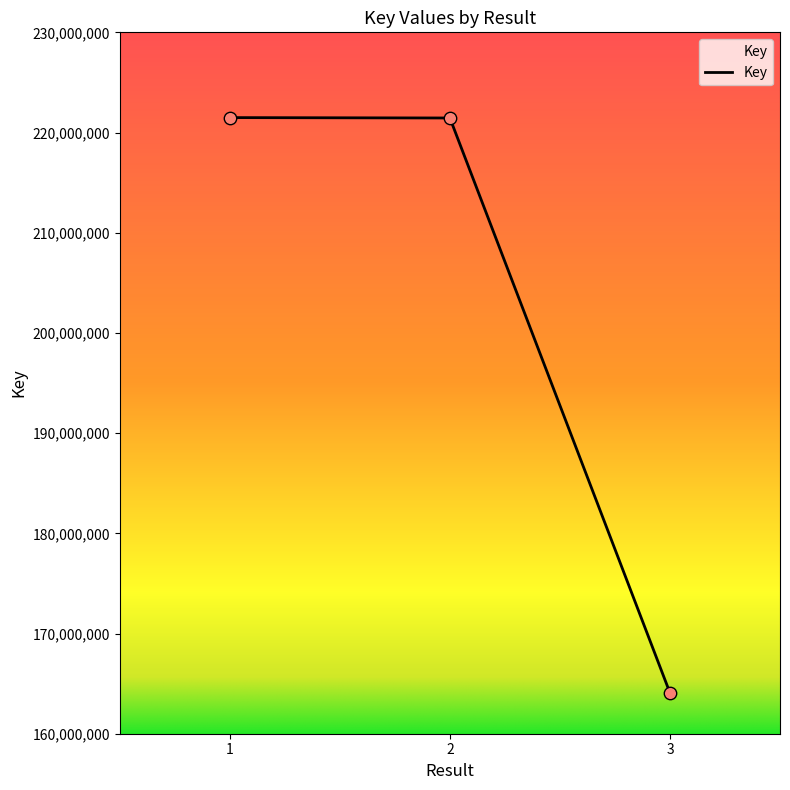

What is the change in value from 2 to 3?

-57375206